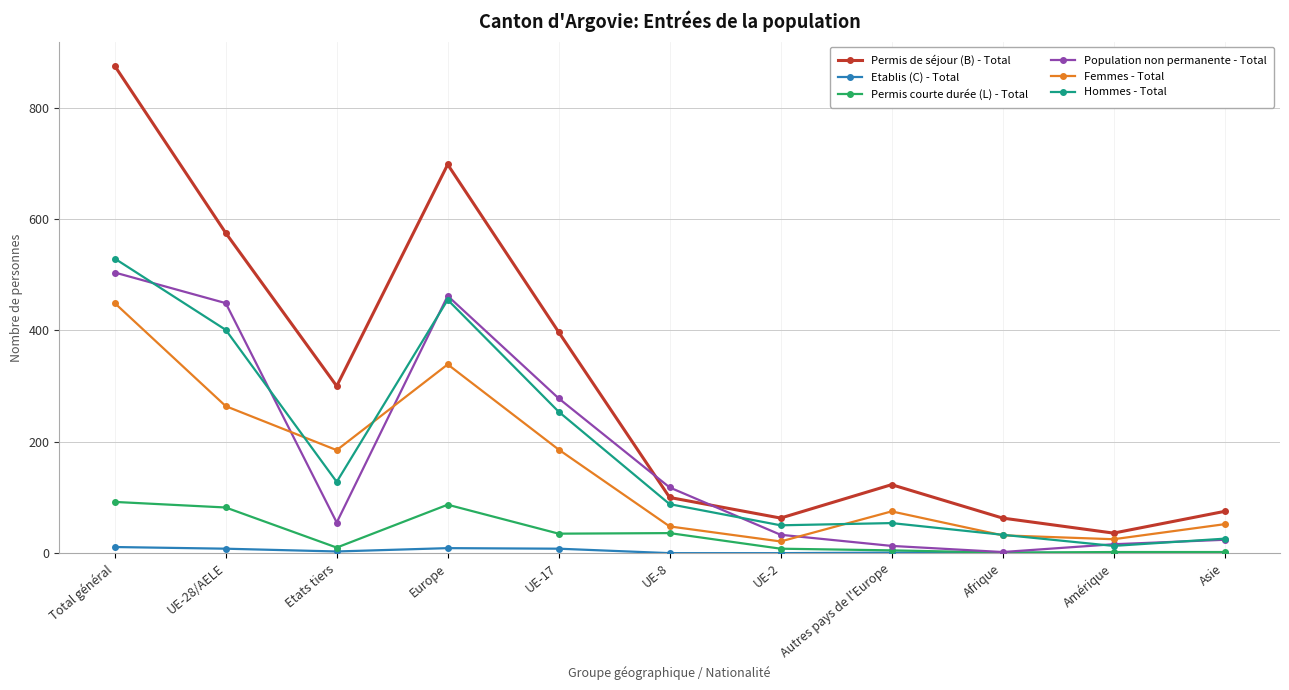

What is the value of the Permis courte durée (L) - Total point at the 11th from the left?

2